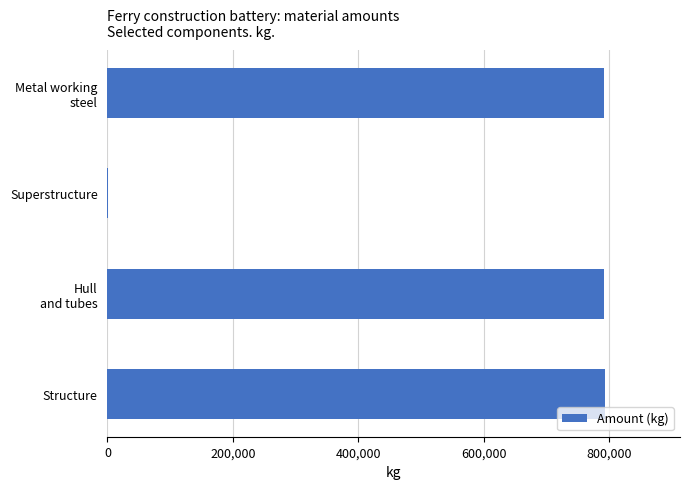

Is it true that the value at Structure is 794161?

True